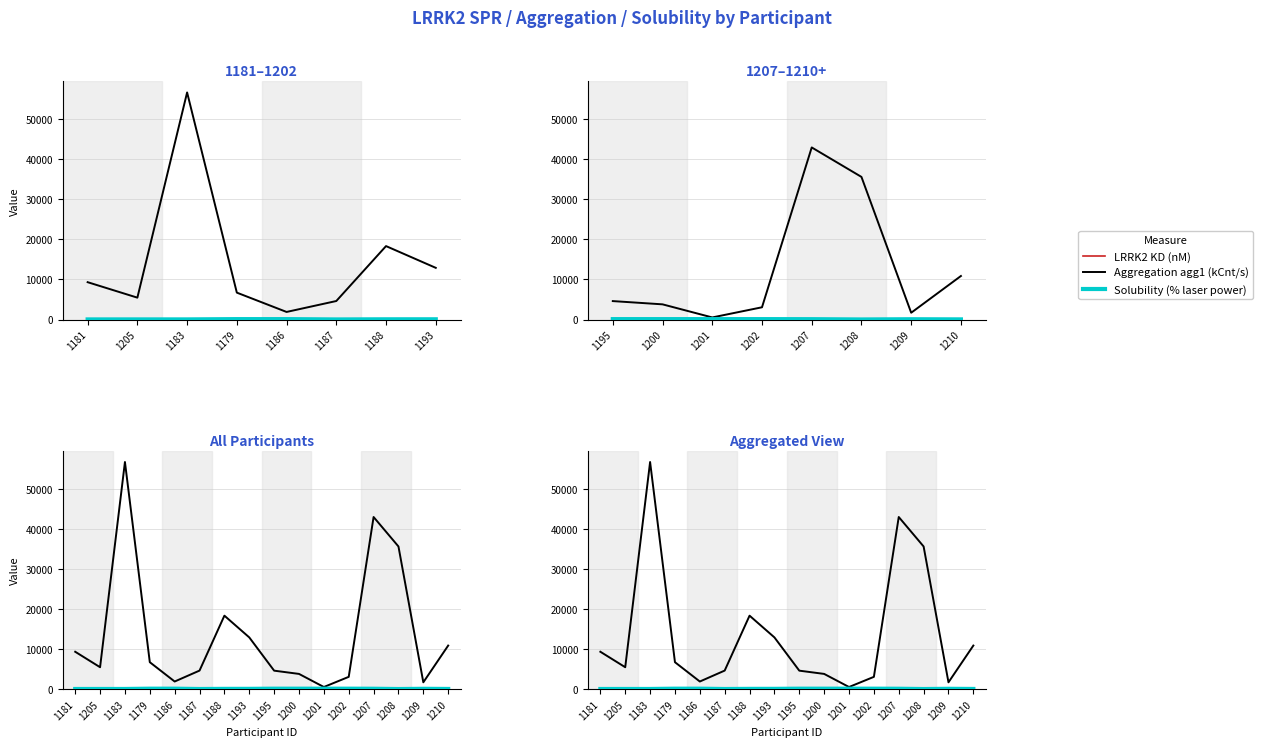

Reading left to right, what are all the values shown in this chart?

LRRK2 KD (nM): 123	35	16	129	39	25	18	97	117	101	116	45	22	41	44	61
Aggregation agg1 (kCnt/s): 9313	5455	56630	6707	1890	4616	18314	12891	4598	3787	520	3055	42917	35567	1691	10856
Solubility (% laser power): 25	30	30	100	100	20	55	60	100	100	100	100	85	15	70	35